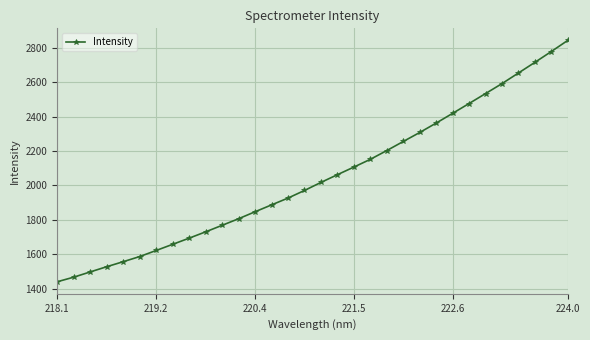

Reading left to right, what are all the values shown in this chart?

1439.5	1466.1	1496.6	1527.0	1556.2	1586.1	1621.5	1657.3	1693.1	1729.9	1767.9	1806.2	1846.8	1886.7	1926.5	1970.7	2017.6	2062.5	2106.9	2152.0	2203.1	2255.9	2308.3	2363.0	2419.6	2476.9	2534.7	2592.8	2654.5	2716.4	2779.7	2844.4